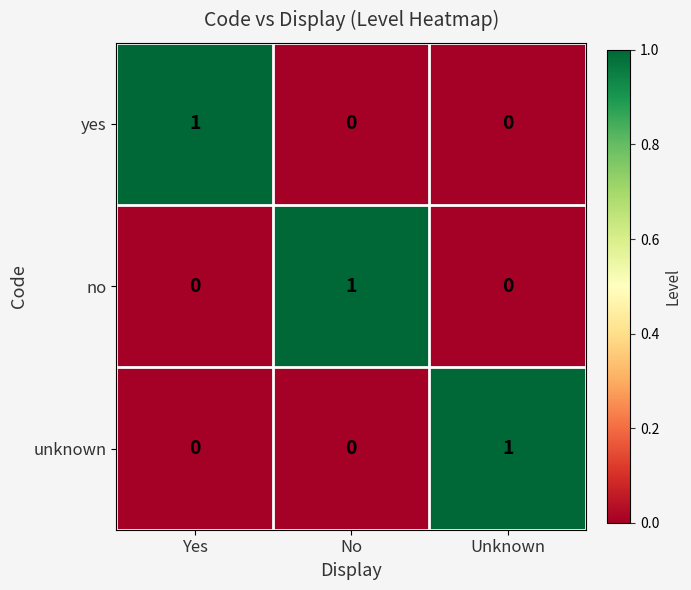

Reading left to right, what are all the values shown in this chart?

yes: 1	0	0
no: 0	1	0
unknown: 0	0	1